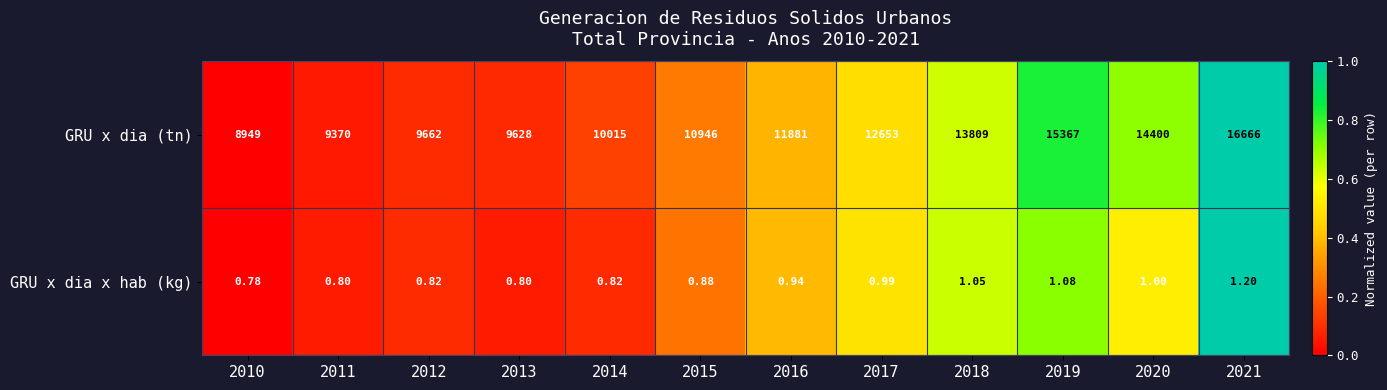

Which series changed the most between 2010 and 2021?

GRU x dia (tn)